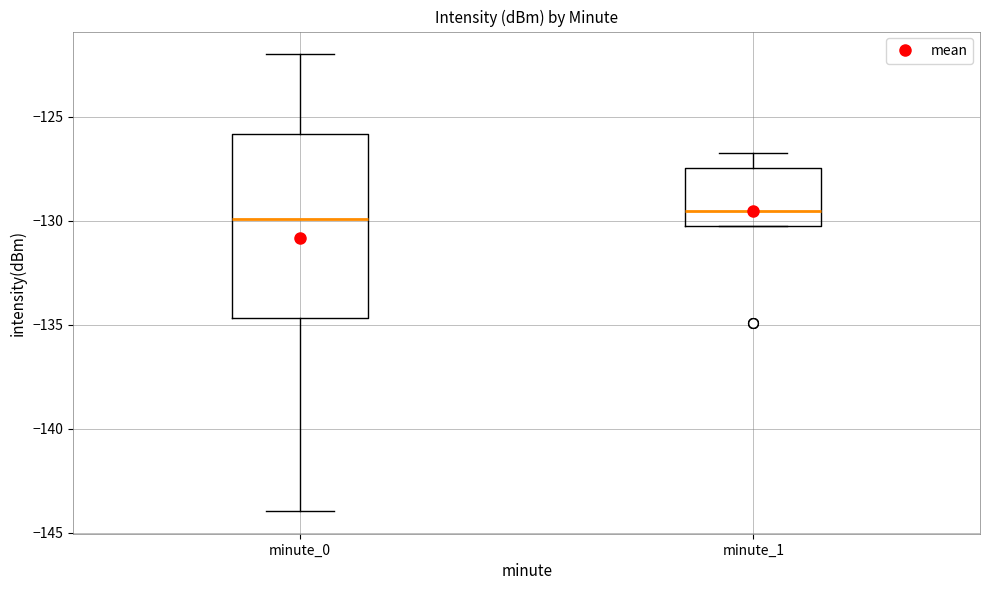

Reading left to right, transcribe this box plot: for each box, give where its median line is, the range the box spans, and where its two whiskers end, as read against the y-axis. The values are not printed on the chart, so give them approximately, as read against the axis.

minute_0: median -130.0, box -134.5 to -126.0, whiskers -144.0 to -122.0
minute_1: median -129.5, box -130.0 to -127.5, whiskers -130.5 to -126.5